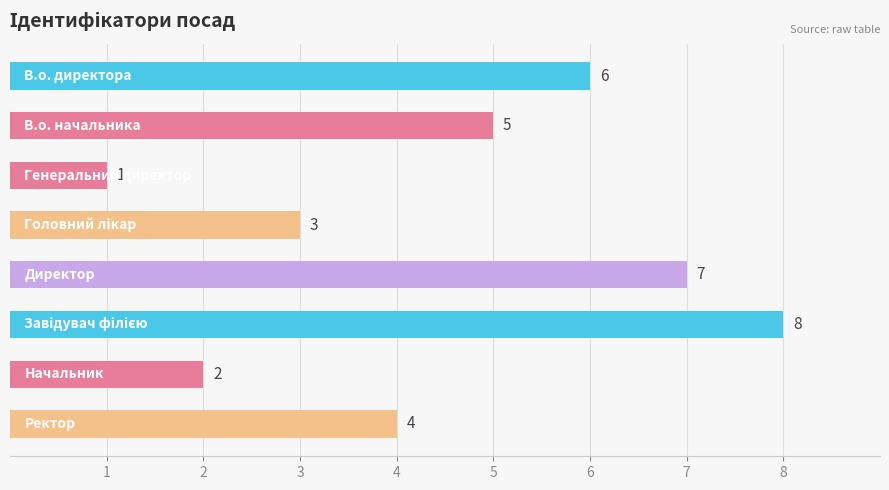

What is the sum of all values?

36